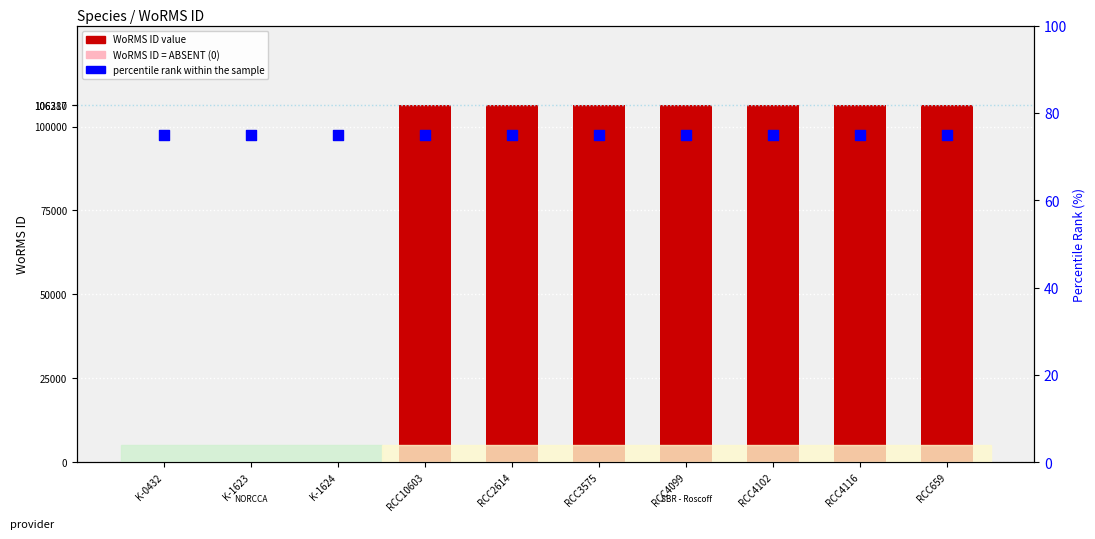

At how many categories does at least one series exceed 98603?

7